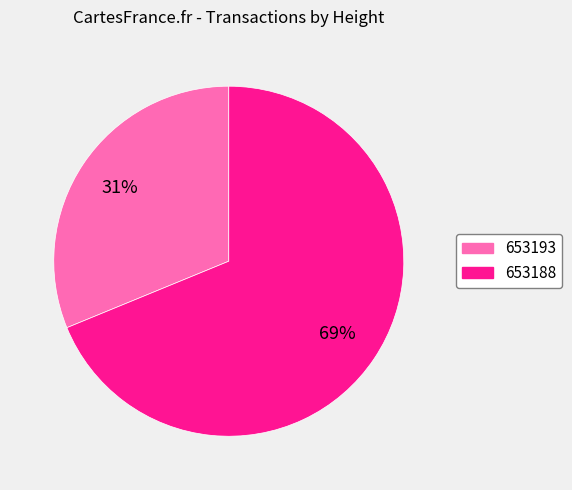

Do 653193 and 653188 together represent more than half of the pie?

Yes